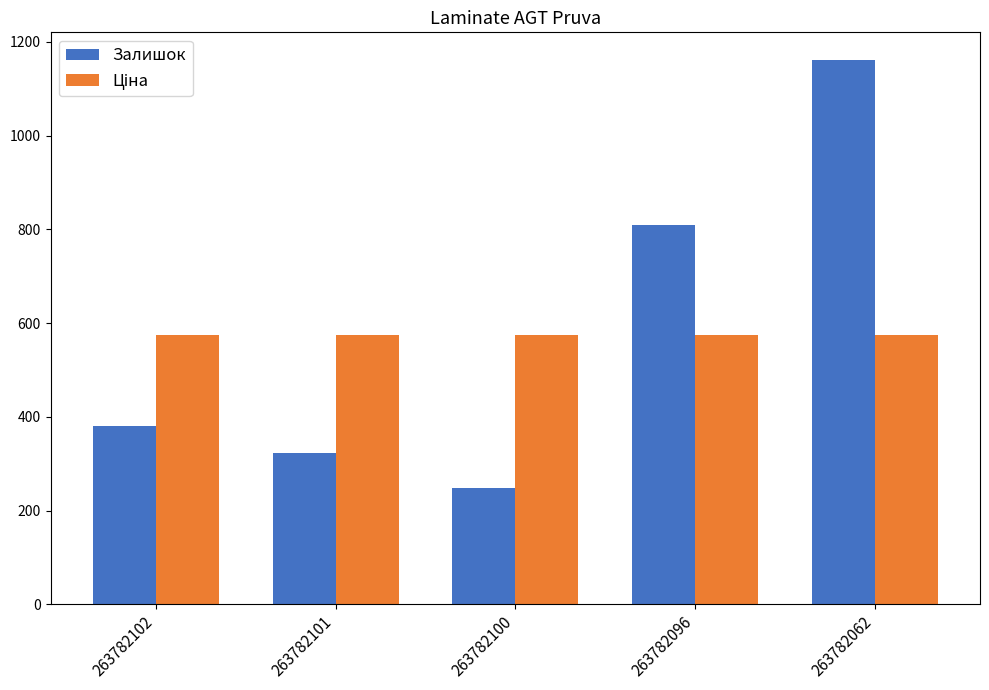

Between 263782100 and 263782096, which series saw the biggest shift?

Залишок